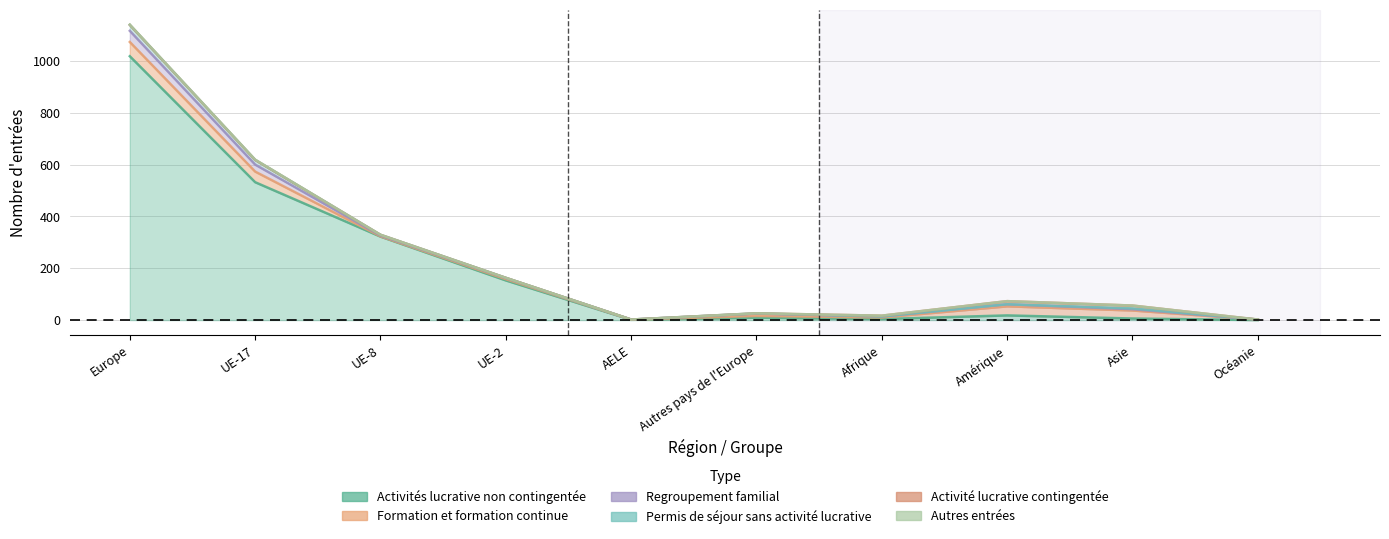

What is the label of the 10th point from the right?

Europe